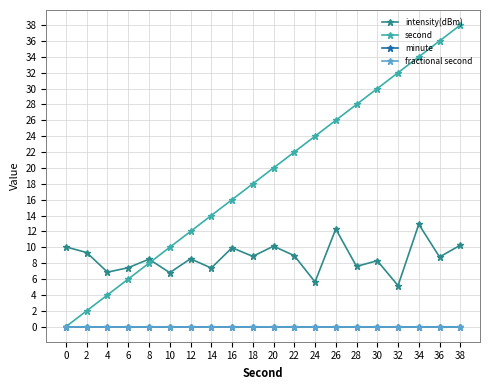

Is this an area chart (filled region under the line)?

No